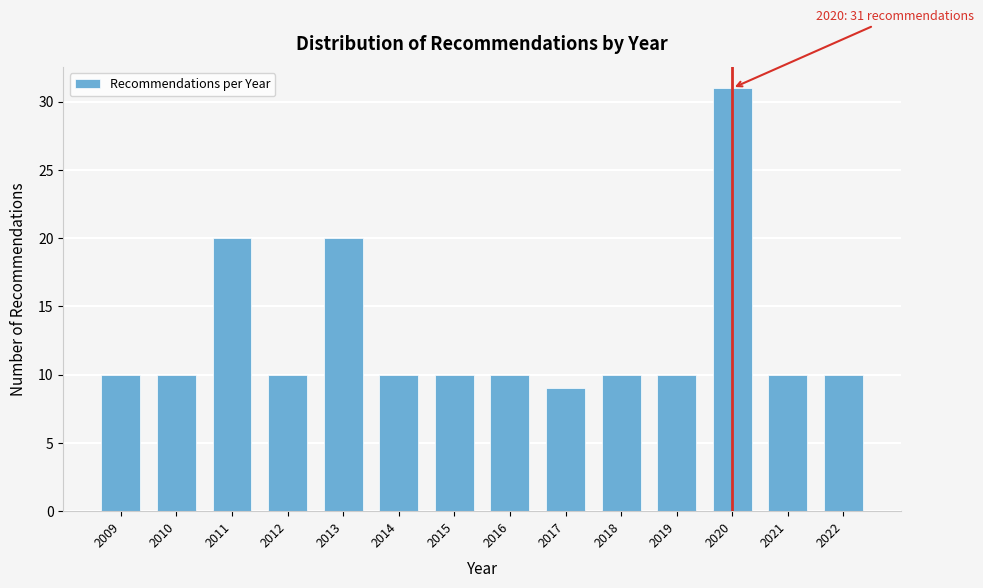

Reading left to right, extract all data points from this chart.

2009=10	2010=10	2011=20	2012=10	2013=20	2014=10	2015=10	2016=10	2017=9	2018=10	2019=10	2020=31	2021=10	2022=10